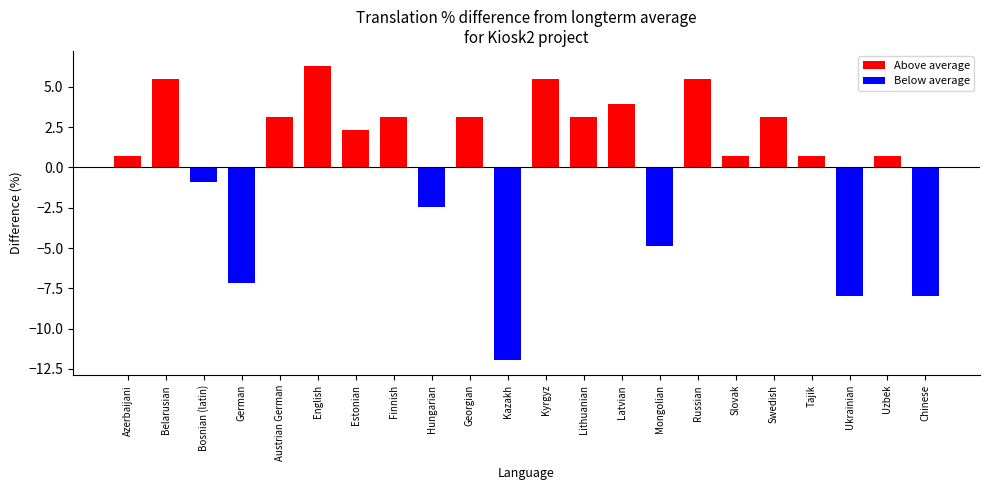

What position from the left is 11?

12